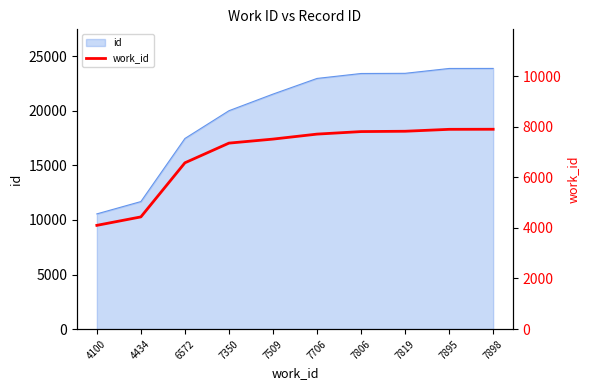

Which category has the lowest value across all series?

4100